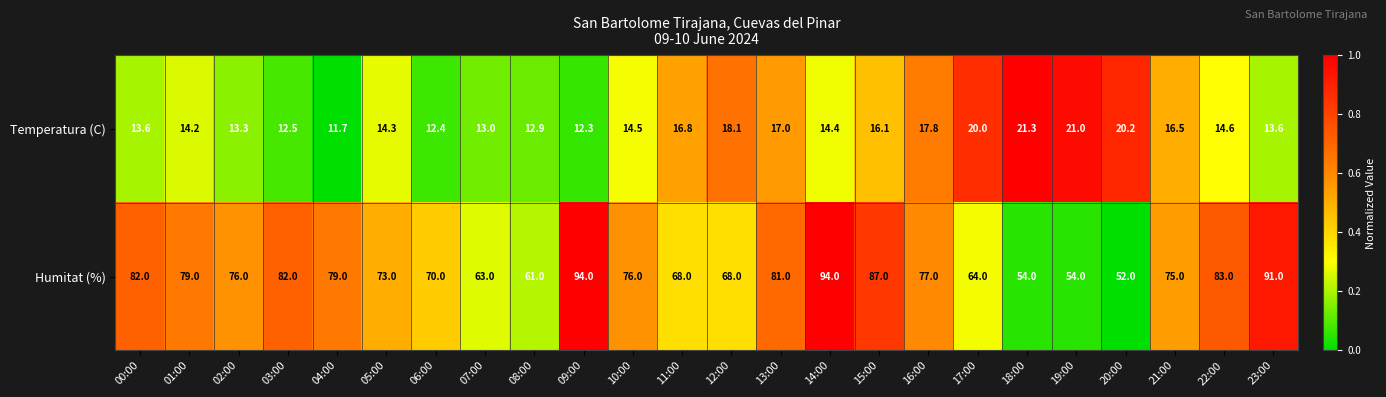

What is the minimum value for Humitat (%)?

52.0